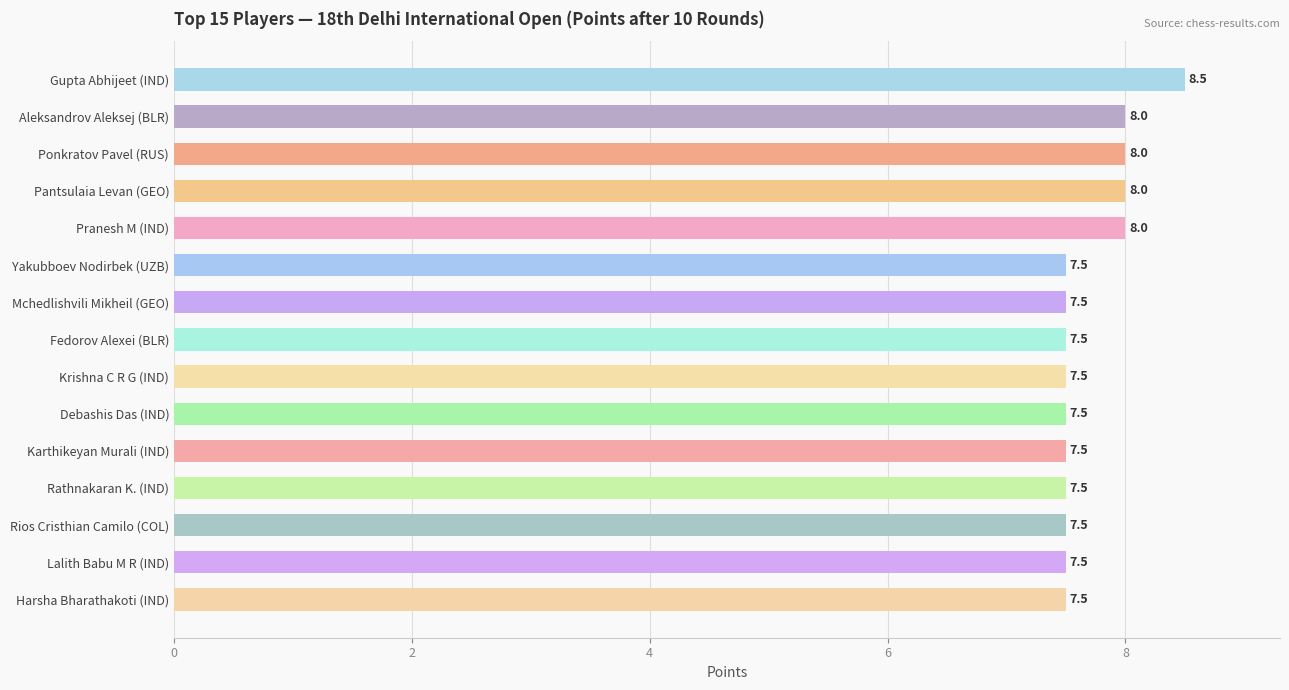

How many series are shown in this chart?

1